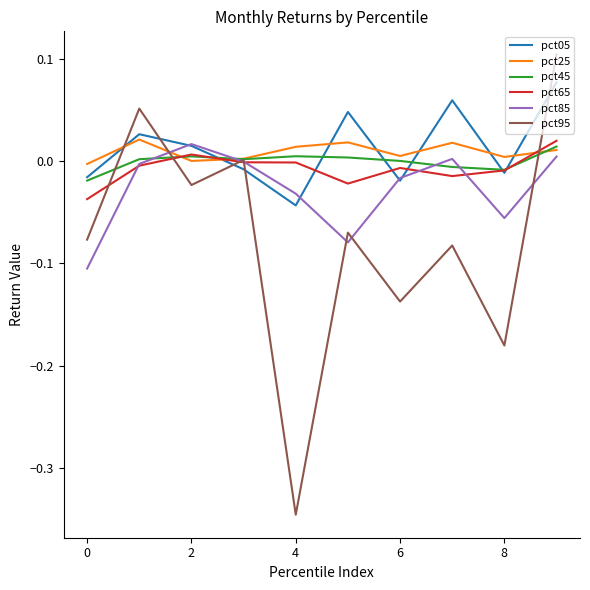

After their last crossing, which series has the higher values: pct85 or pct65?

pct65